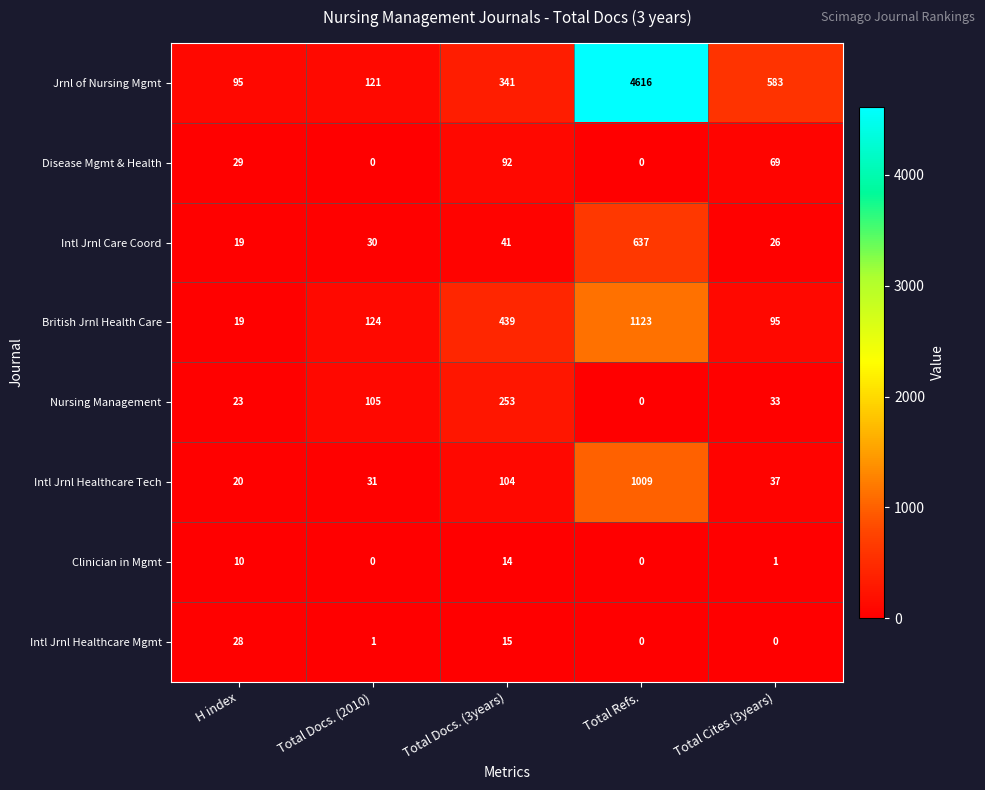

Rank the categories by Nursing Management value from lowest to highest.

Total Refs., H index, Total Cites (3years), Total Docs. (2010), Total Docs. (3years)